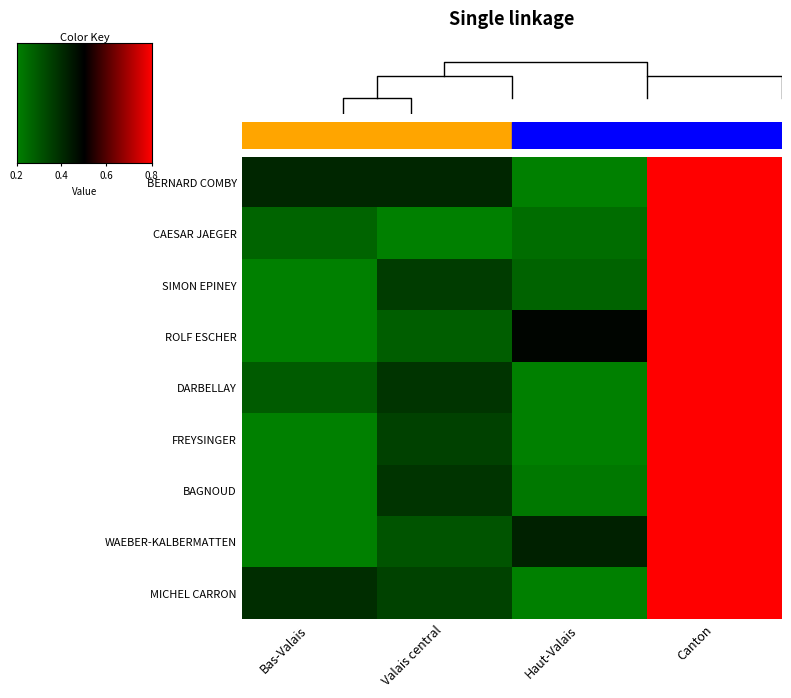

What is the difference between the BAGNOUD values at Haut-Valais and Valais central?

0.3